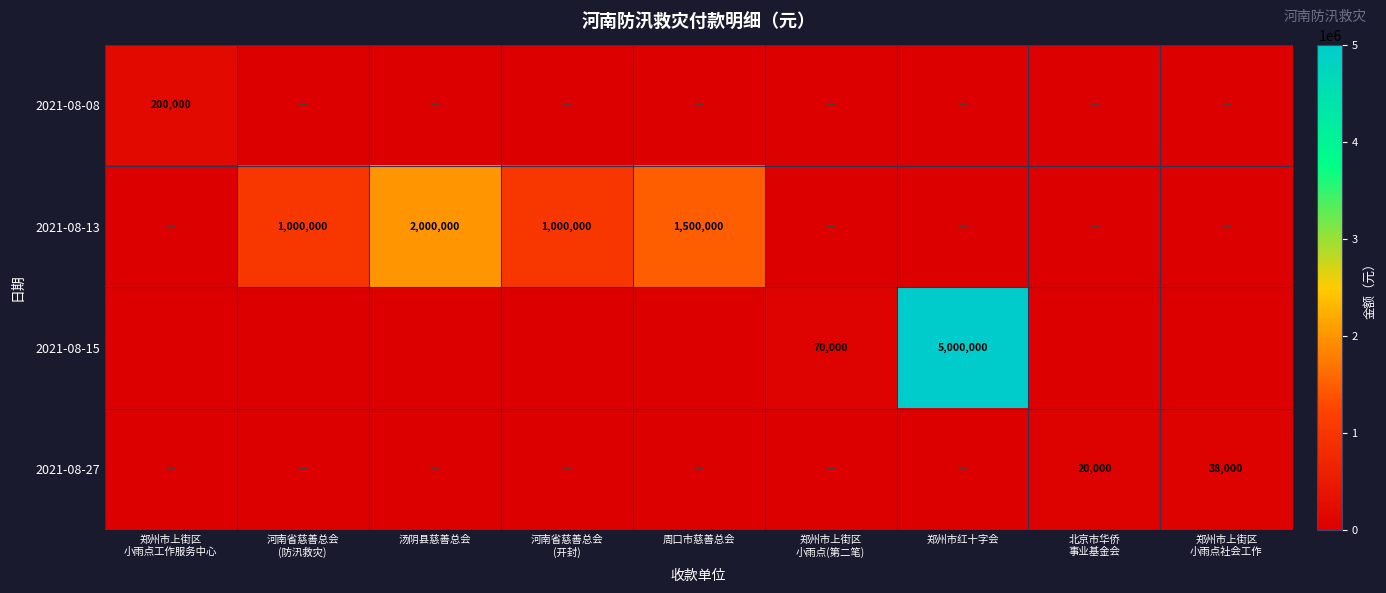

The 2021-08-15 series shows 5000000 at 郑州市红十字会. True or false?

True